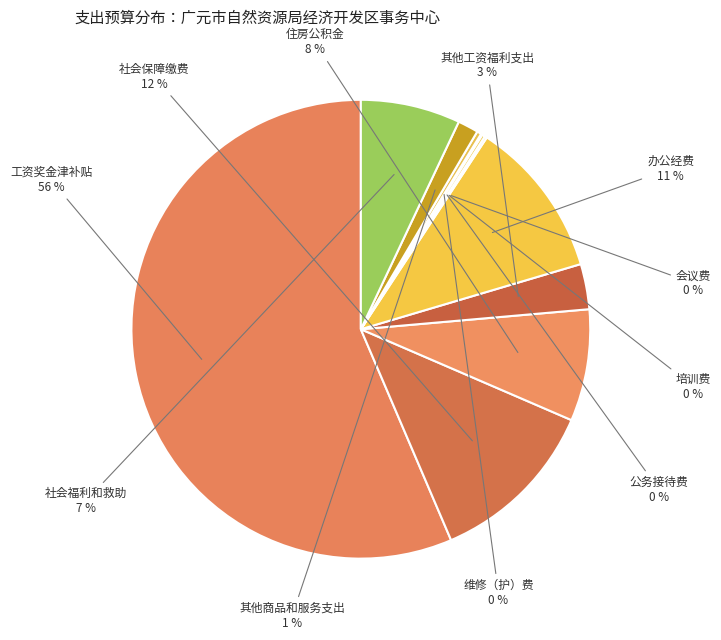

Which slice is the smallest?

公务接待费